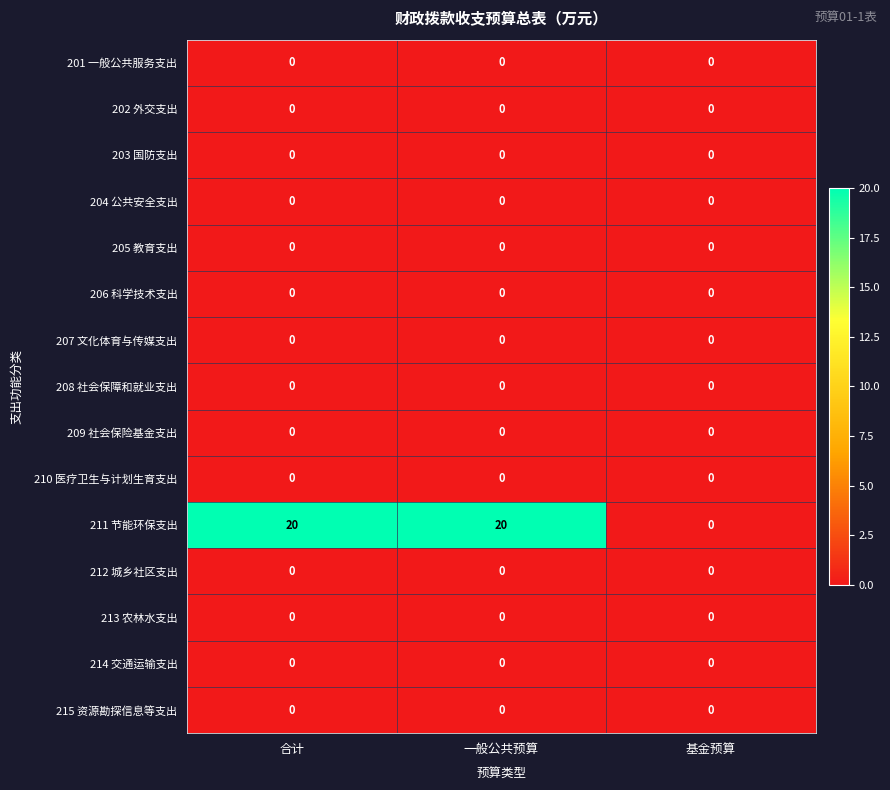

What is the maximum value shown in the chart?

20